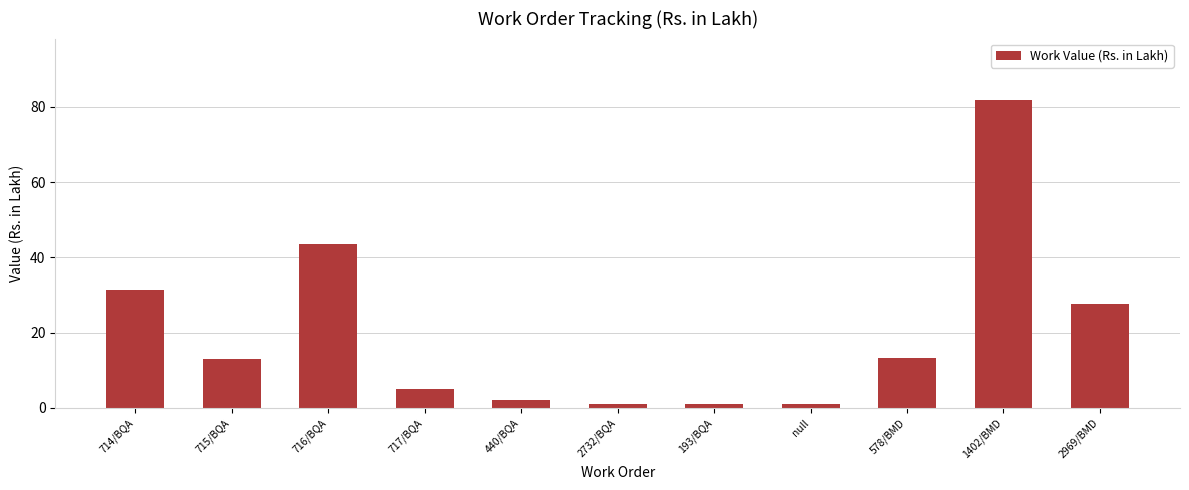

Where does the data first go above 12?

714/BQA